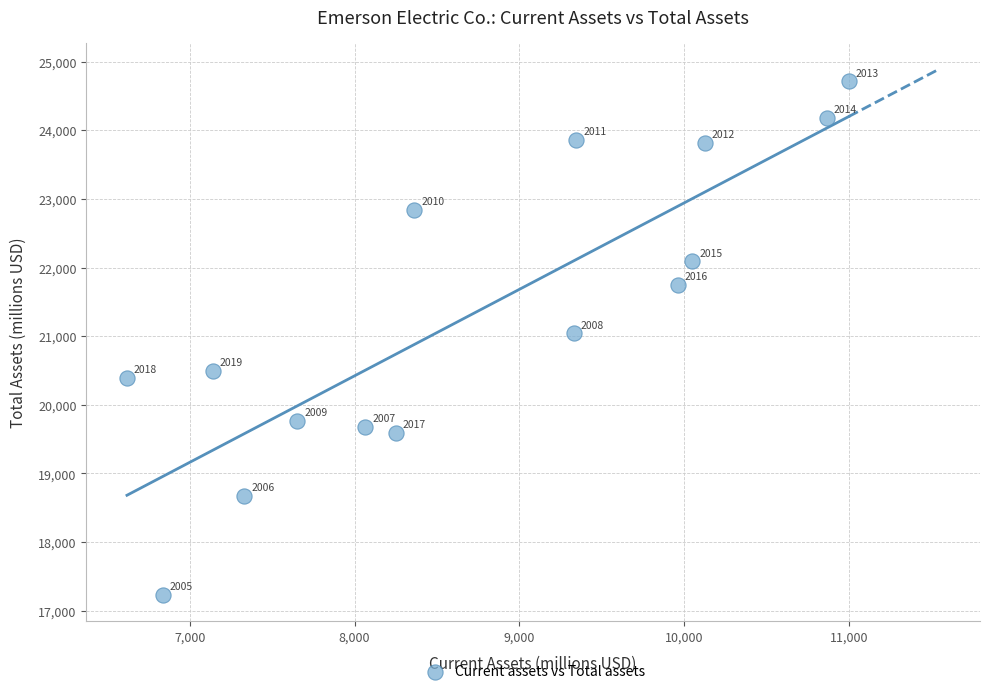

What is the range of Y values (max minus min)?

7484